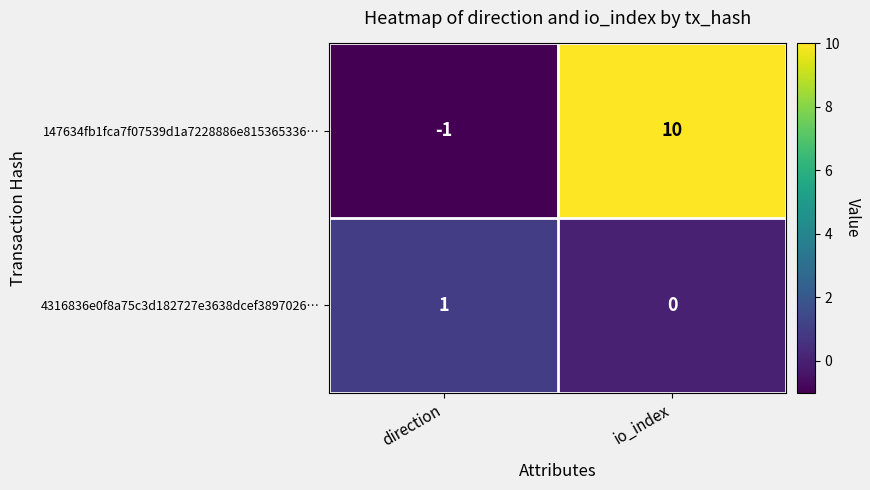

Which series has the largest total across all categories?

147634fb1fca7f07539d1a7228886e815365336…